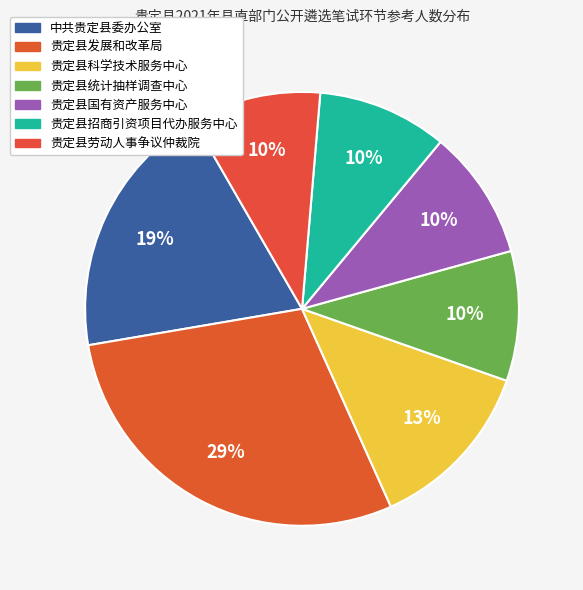

How many slices are in this pie chart?

7